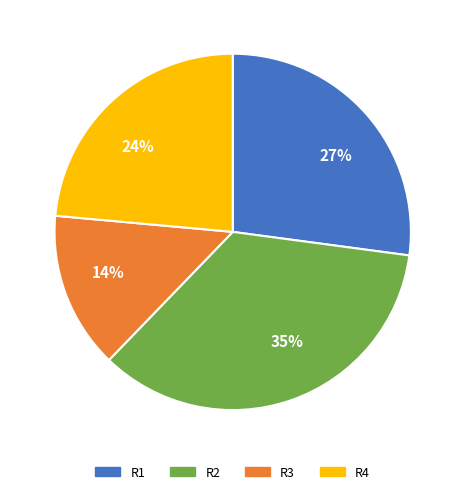

Is the sum of R4 and R3 greater than half?

No